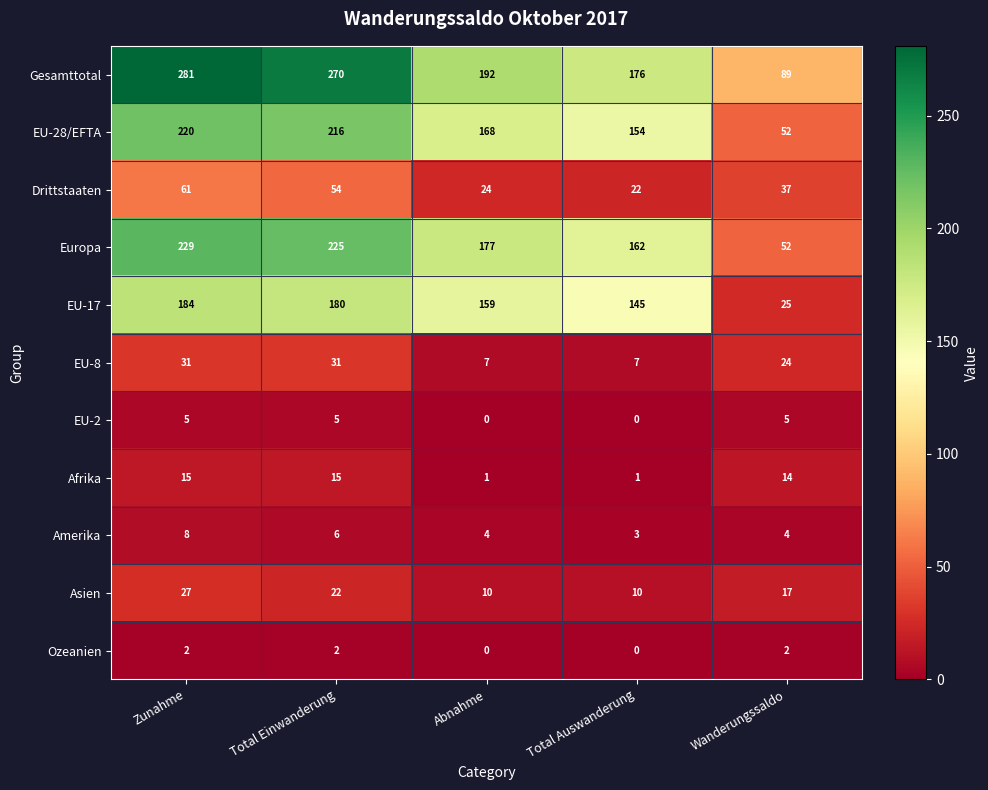

What is the difference between the second highest and minimum values in the Drittstaaten series?

32